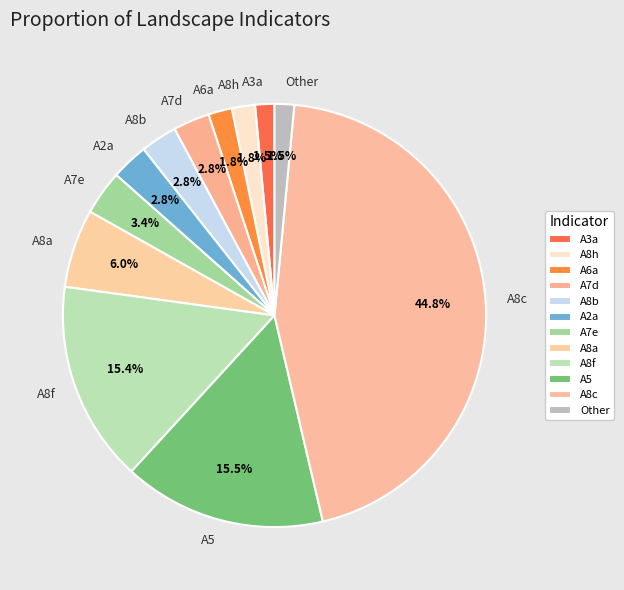

Does any single category account for the majority?

No